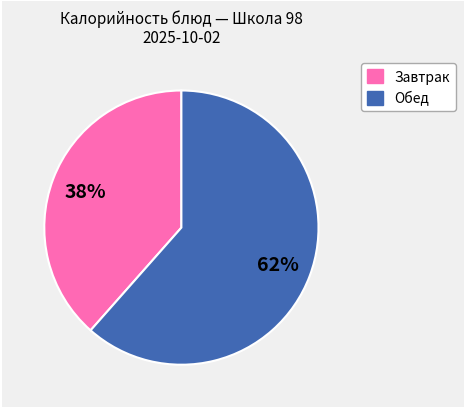

To the nearest percent, what is the average slice percentage?

50%